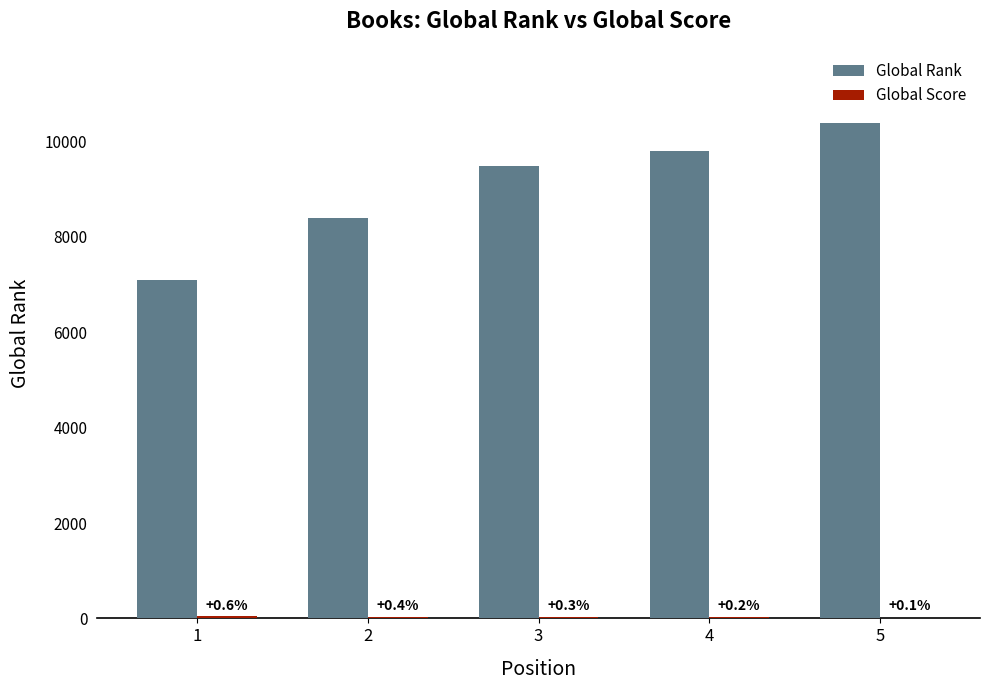

Count the Global Score values in the range 22 to 37.

3